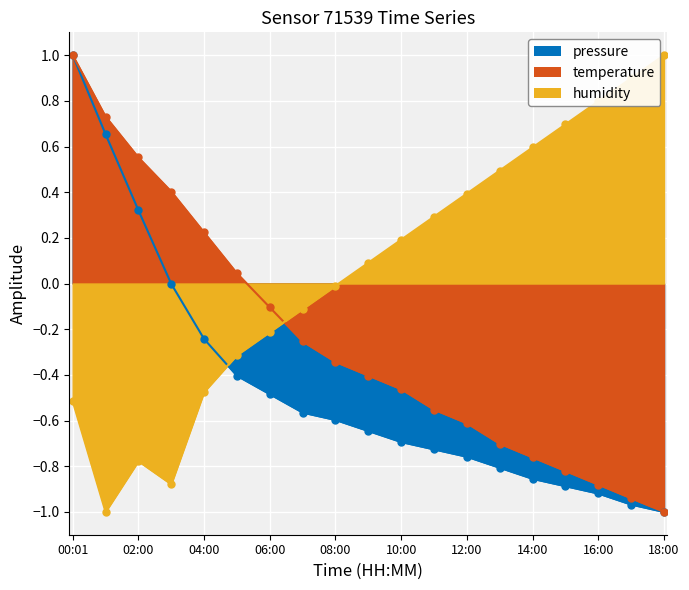

At which category is the sum across all series the highest?

00:01